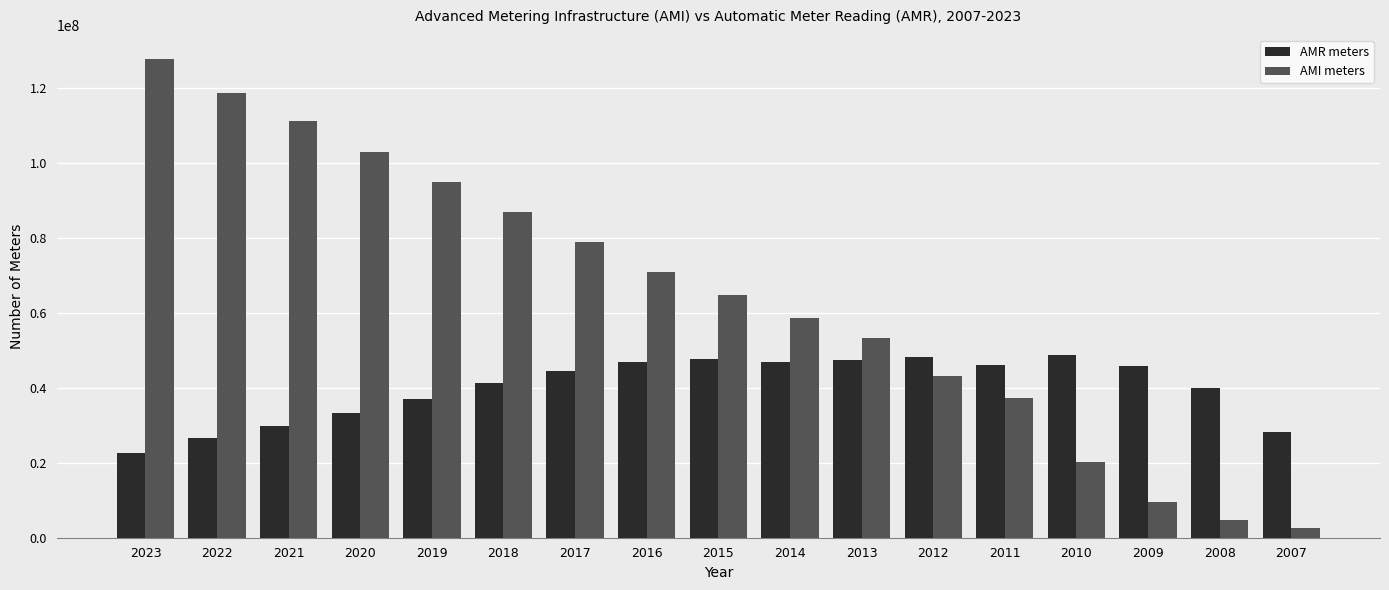

What is the average value of the AMR meters series?

40042056